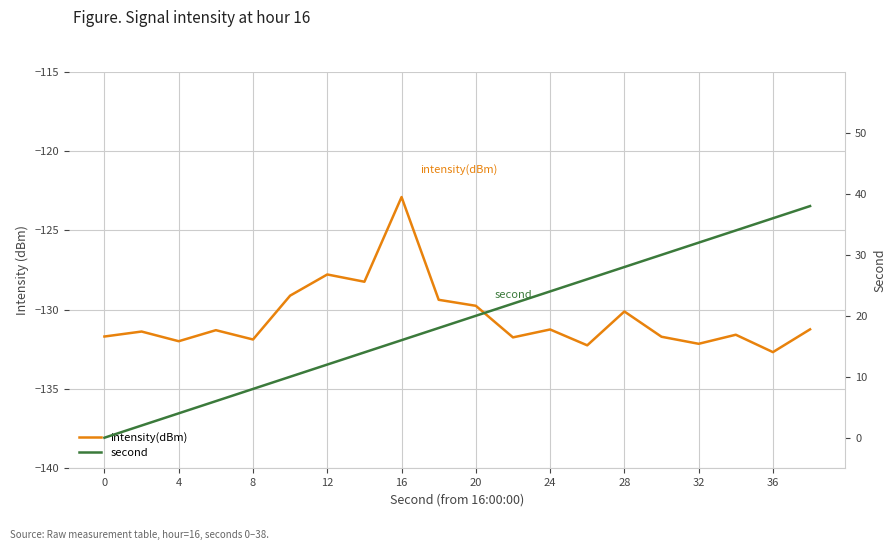

True or false: second has more than 1 points higher than both neighbors.

False